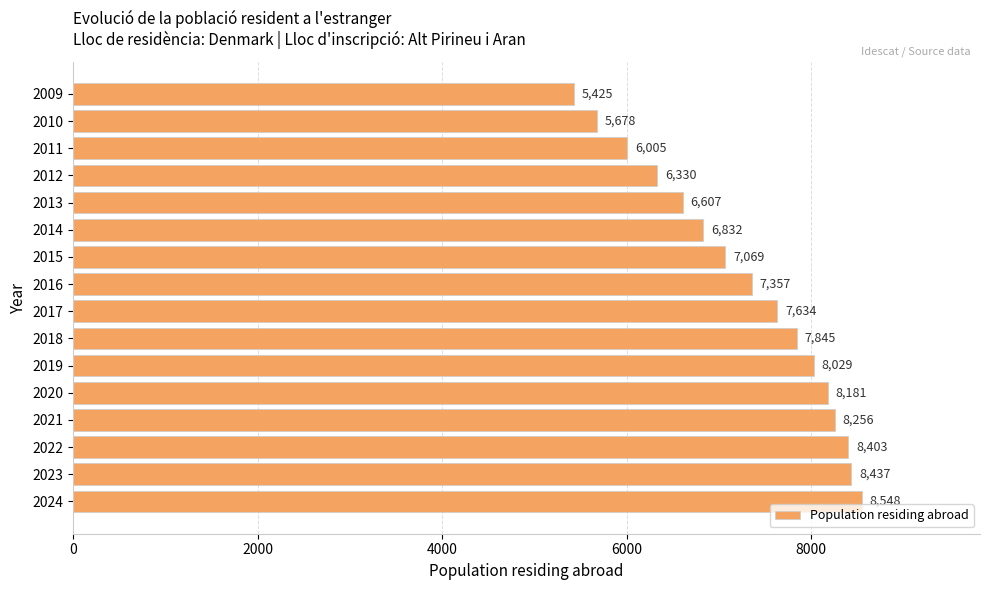

What is the change in value from 2019 to 2011?

-2024